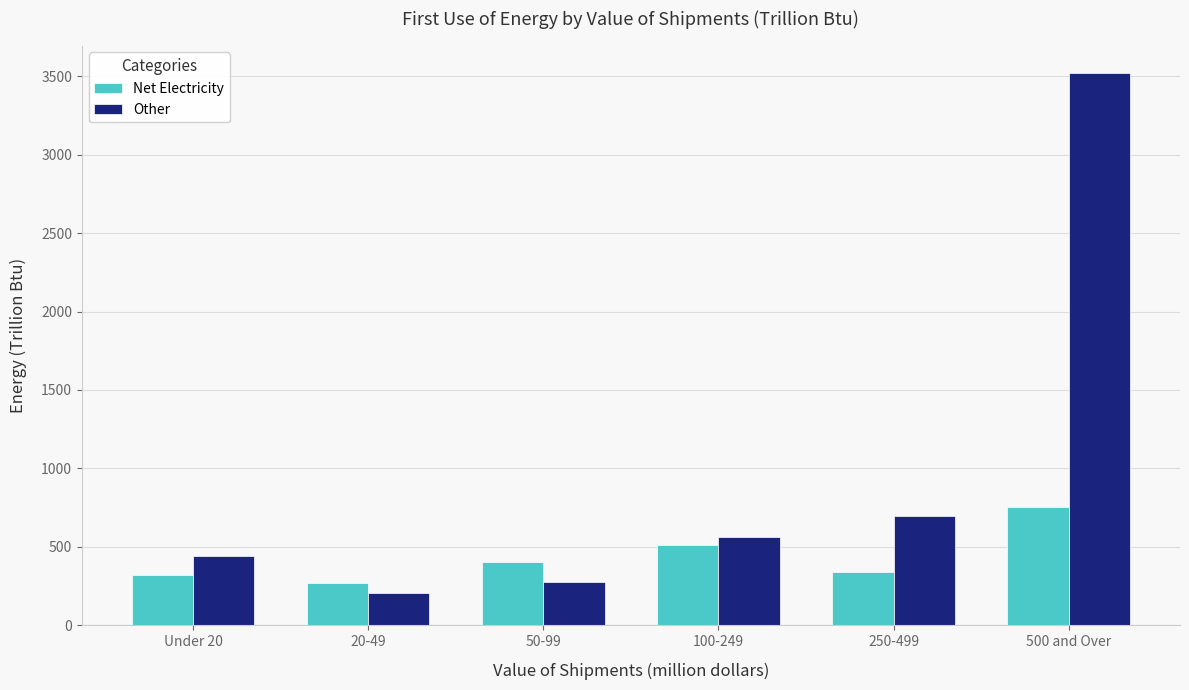

At Under 20, list the series in order from smallest to largest.

Net Electricity, Other